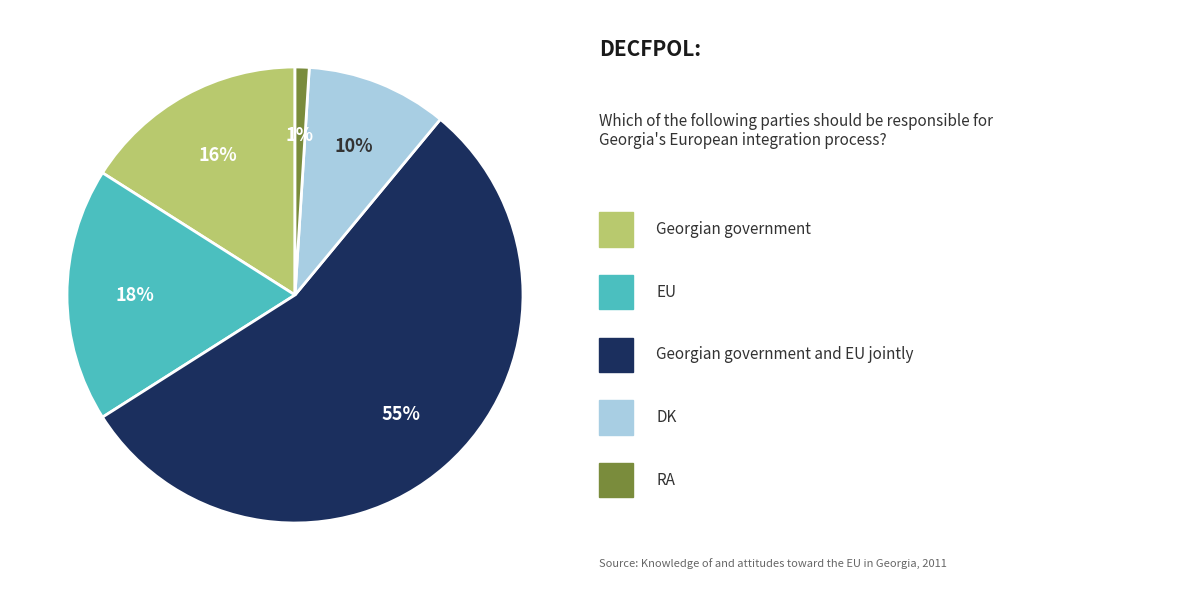

Is there any slice that represents more than half of the pie?

Yes